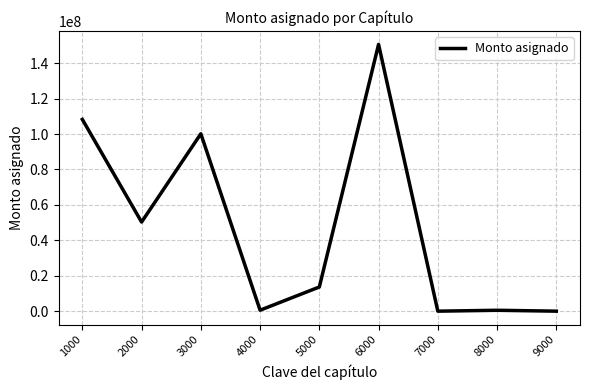

Approximately how many times larger is the value at 1000 compared to 5000?

7.9